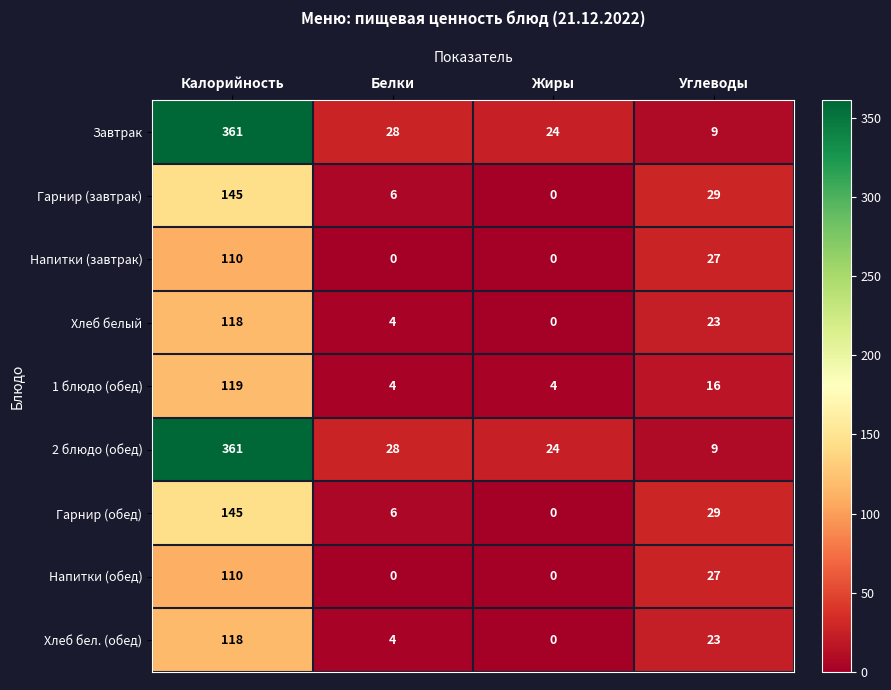

What is the spread (max minus min) of values at Жиры?

24